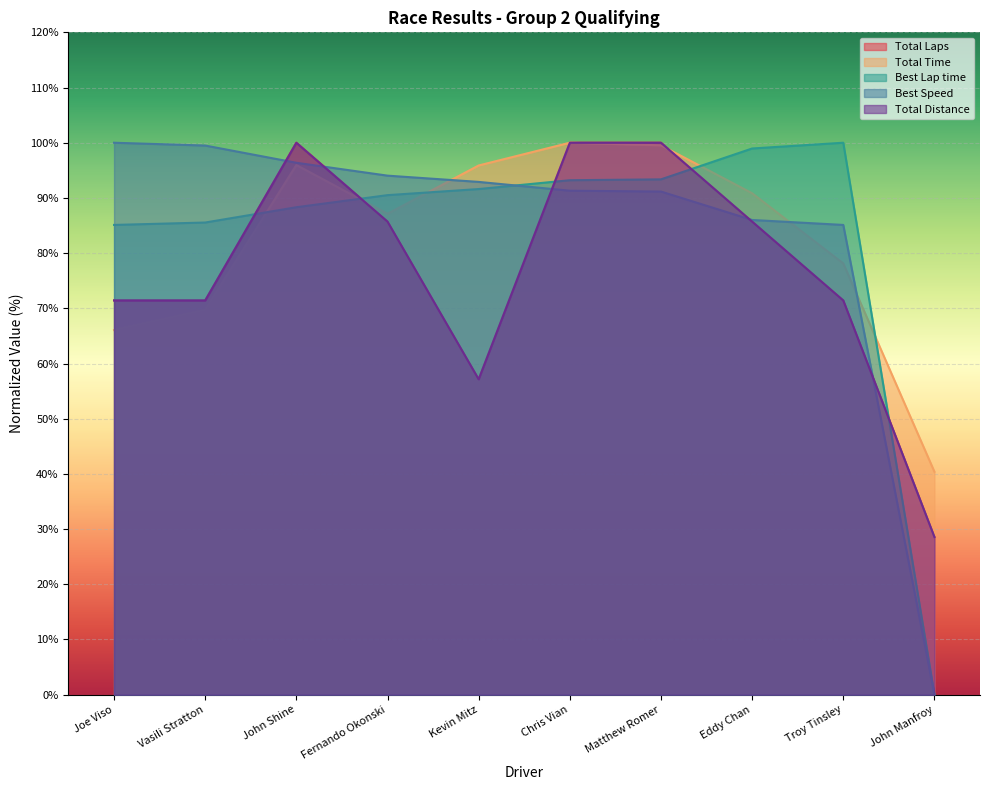

How many times do Total Time and Total Distance cross each other?

2